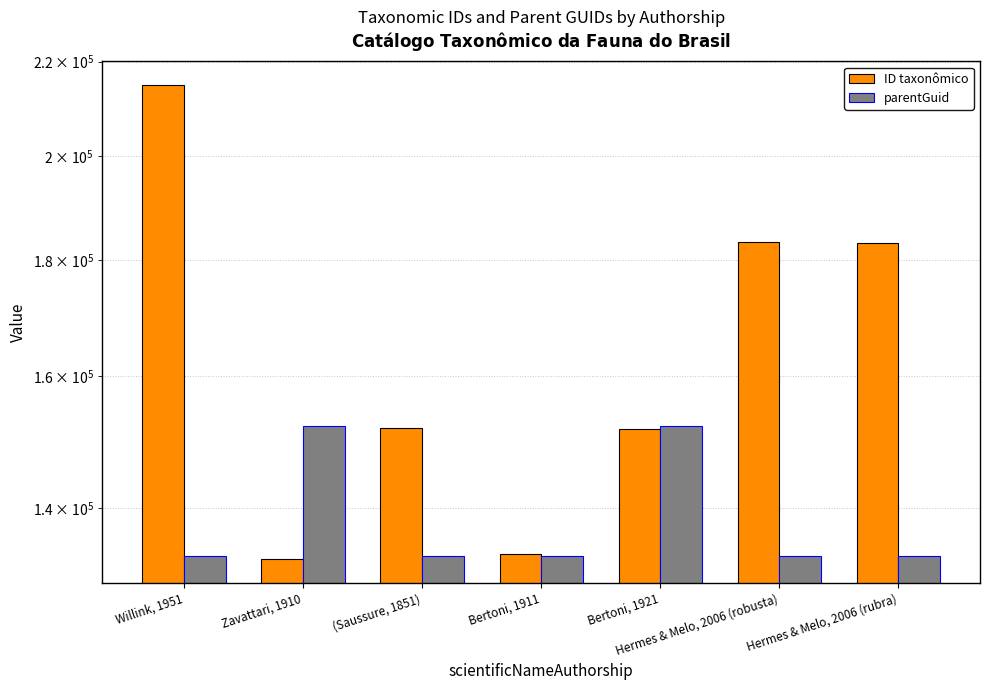

How many data points does each series have?

7